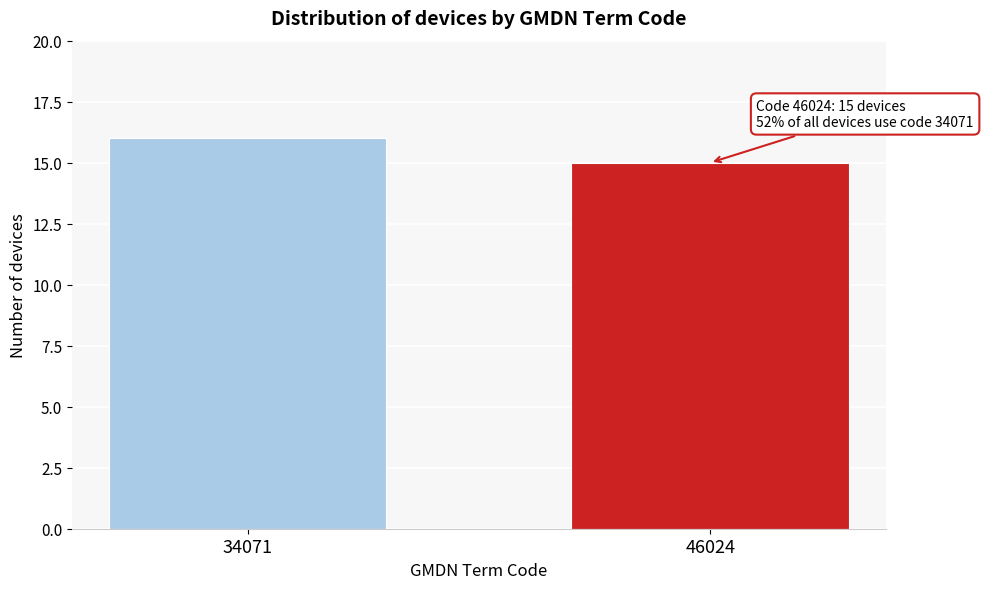

Reading right to left, extract all data points from this chart.

46024=15	34071=16